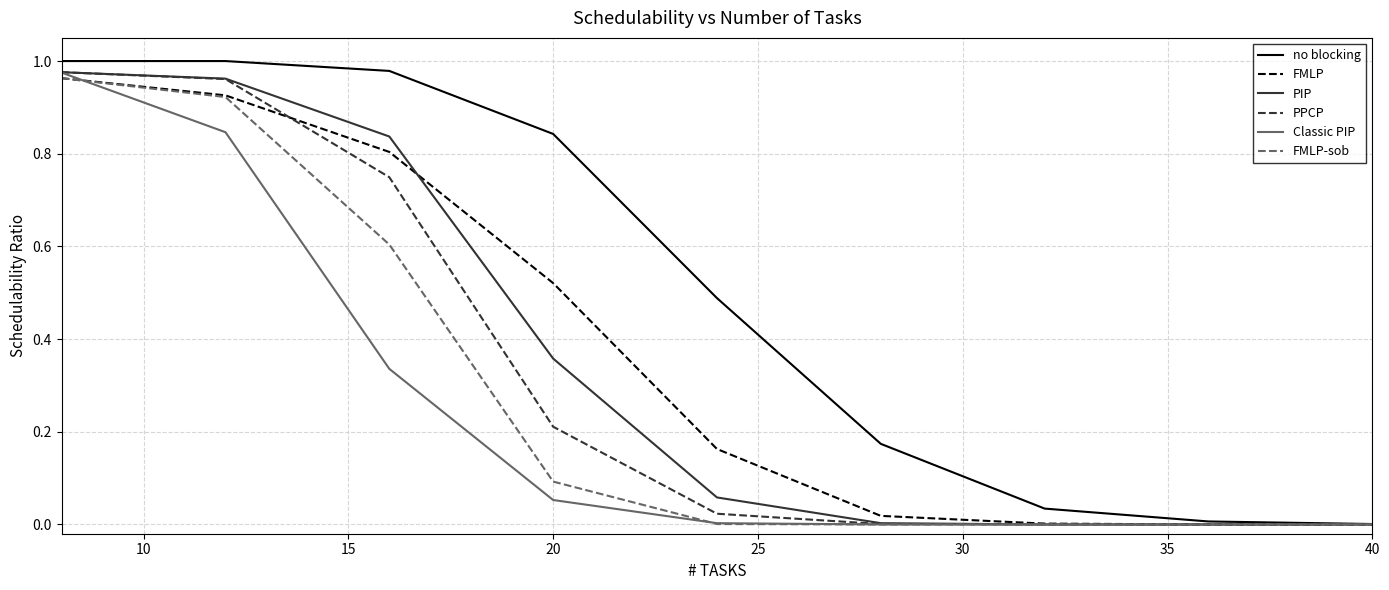

Which series has the largest total across all categories?

no blocking